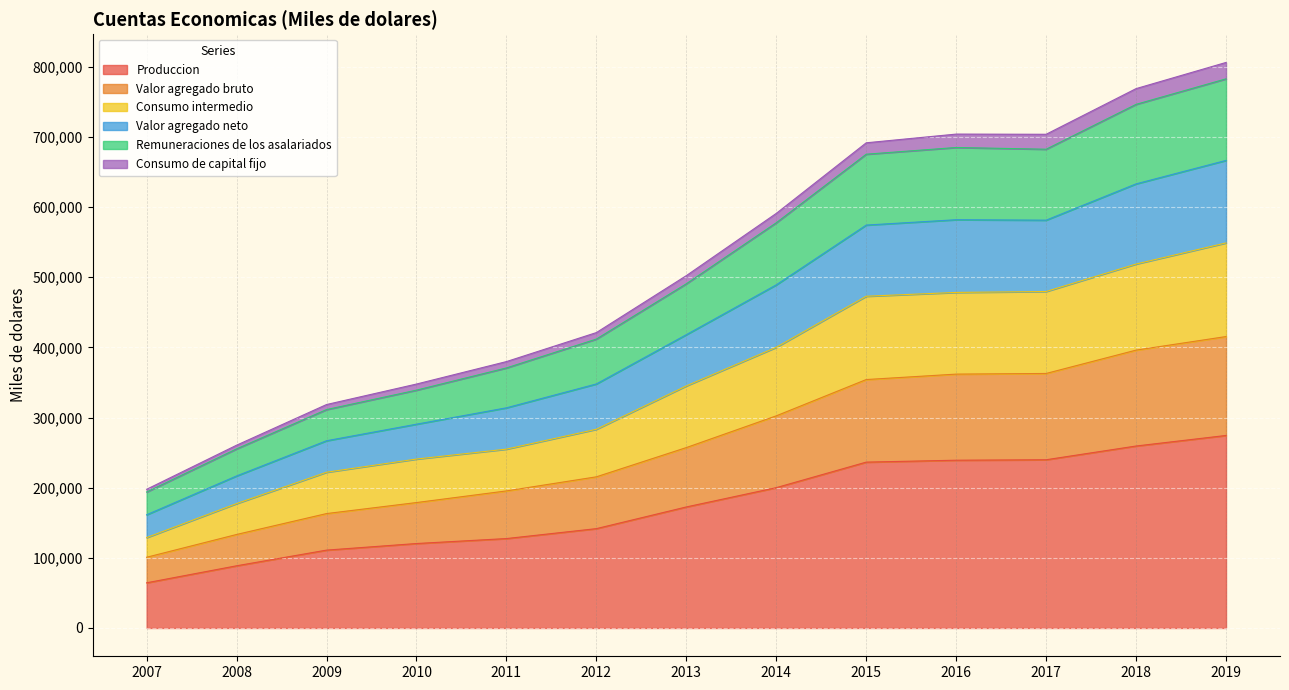

What is the smallest value displayed?

64432